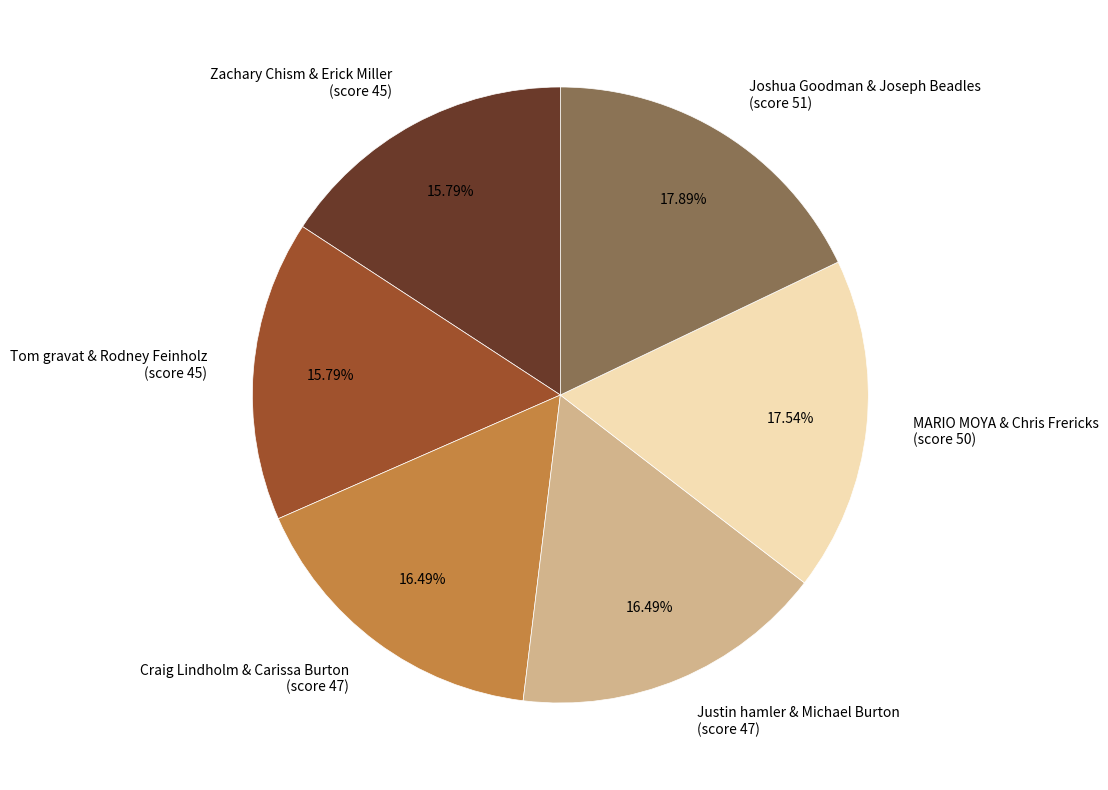

Is there any slice that represents more than half of the pie?

No